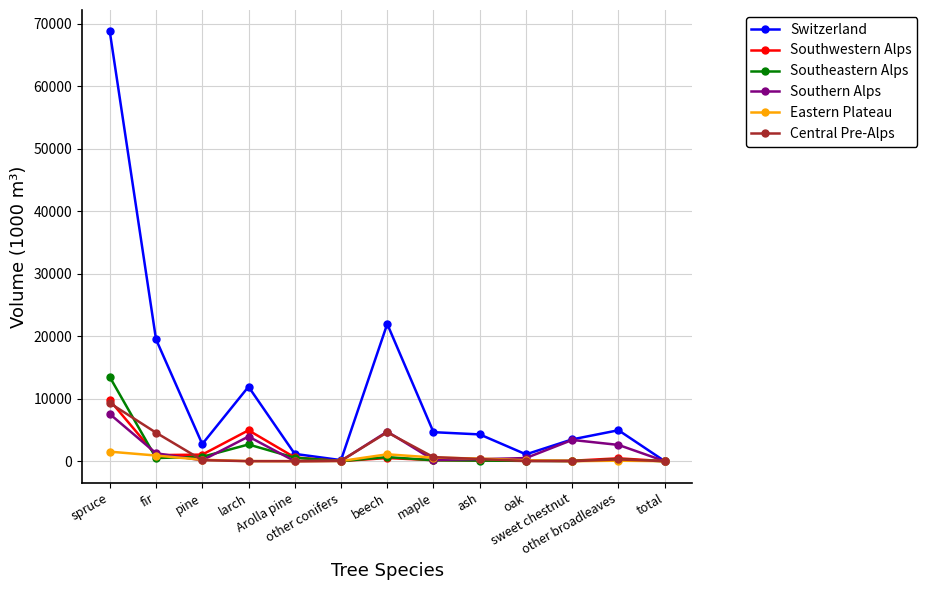

What is the spread (max minus min) of values at beech?

21445